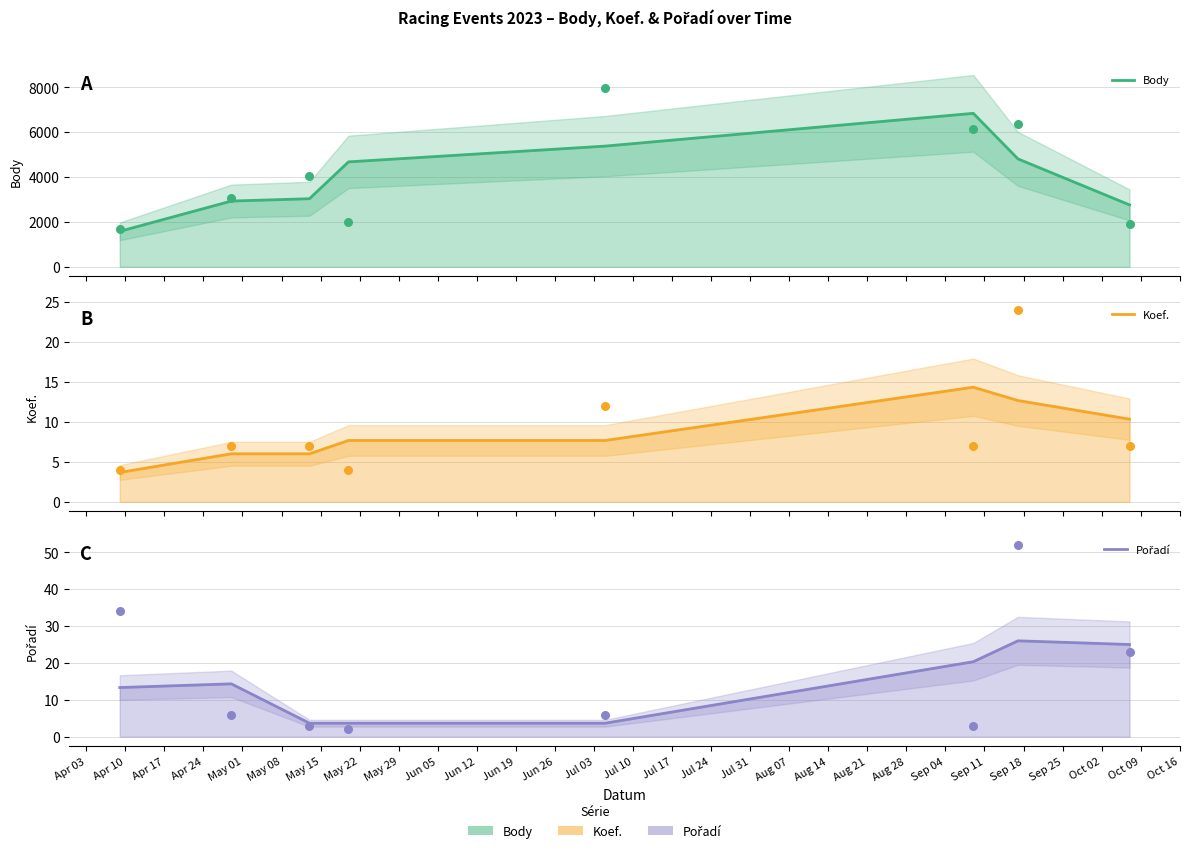

What are all the series names shown in the legend?

Body, Koef., Pořadí